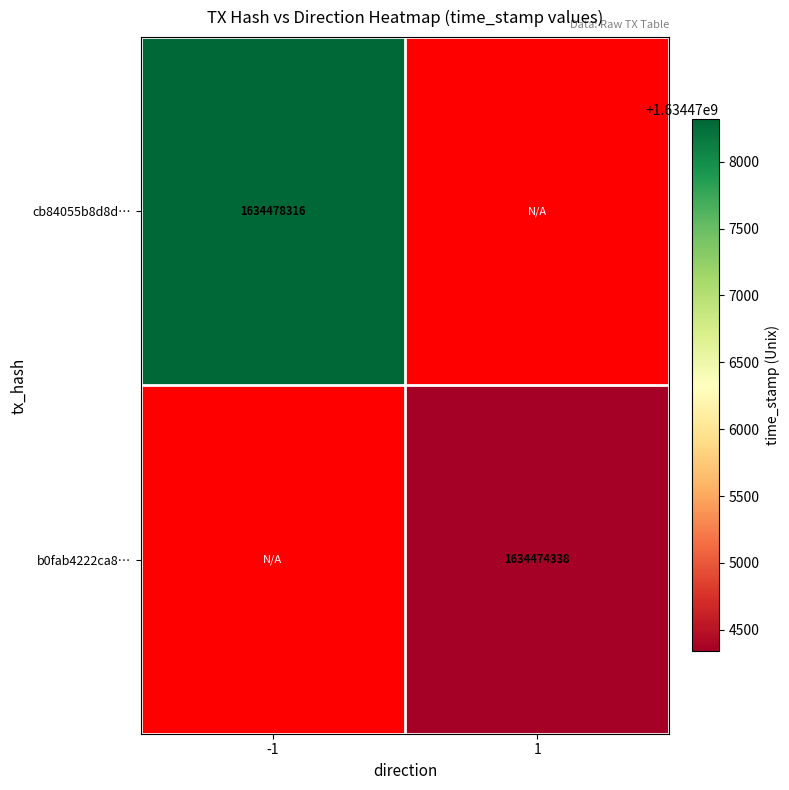

The b0fab4222ca8… series shows 382745419 at 1. True or false?

False